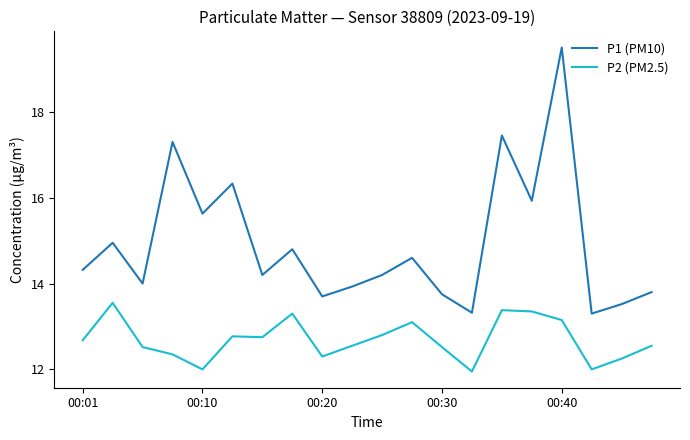

How many distinct data groups are displayed?

2